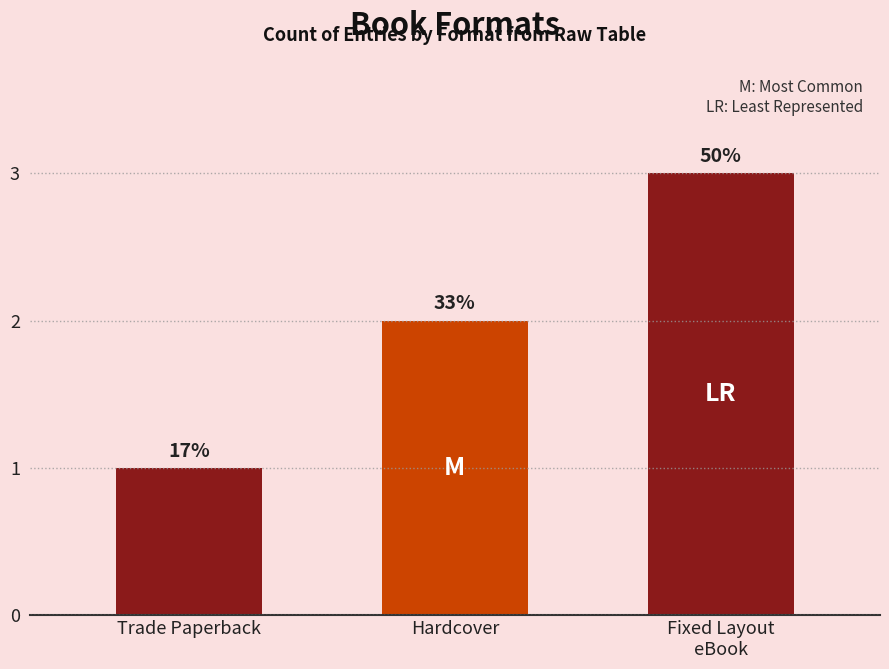

What is the approximate value at Fixed Layout
eBook?

3